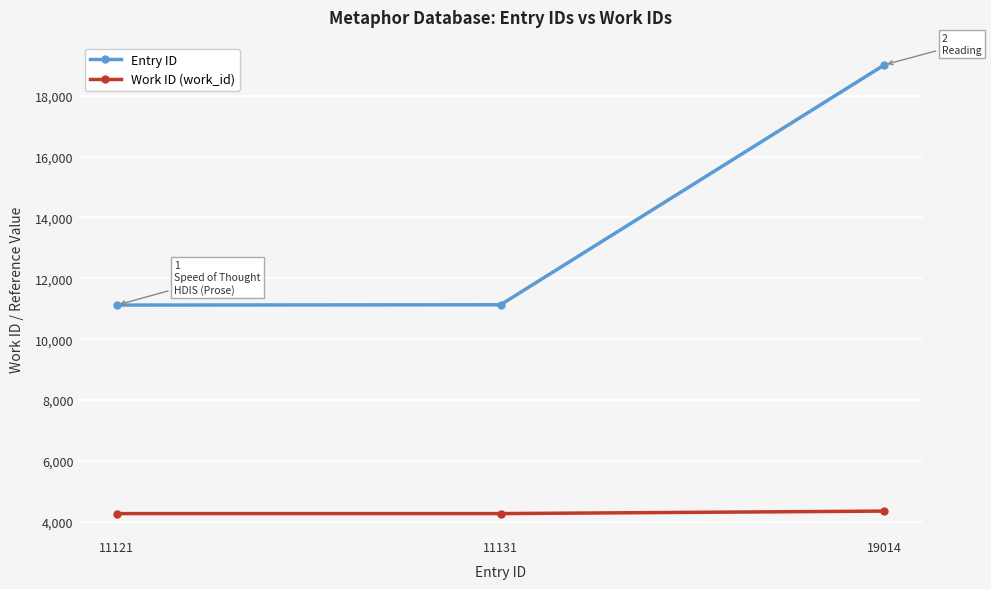

Which series has the largest range (max minus min)?

Entry ID